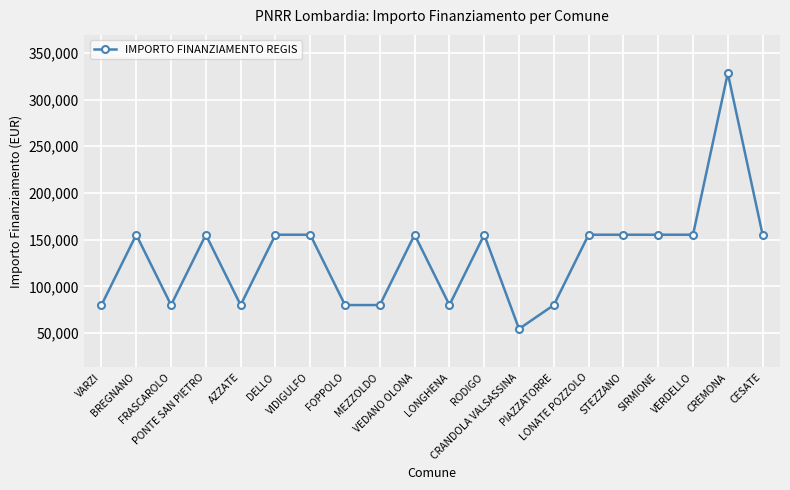

The chart shows a value of 272046 at LONATE POZZOLO. True or false?

False